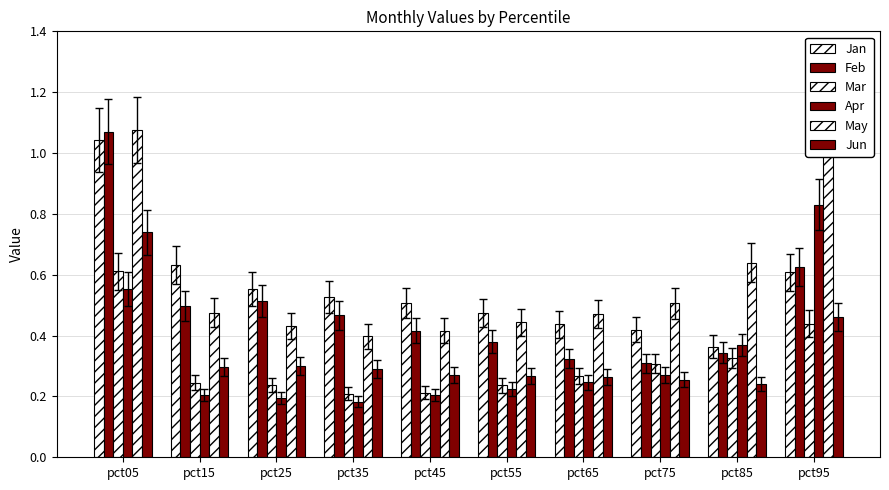

How many bars are there in total?

60